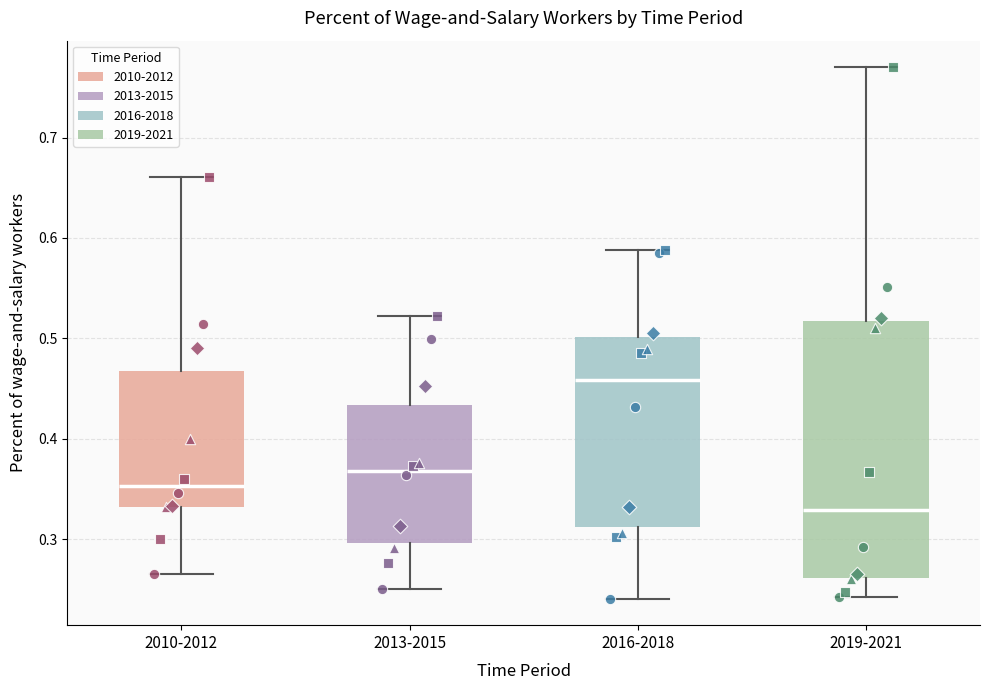

Which box's median line is the highest?

2016-2018